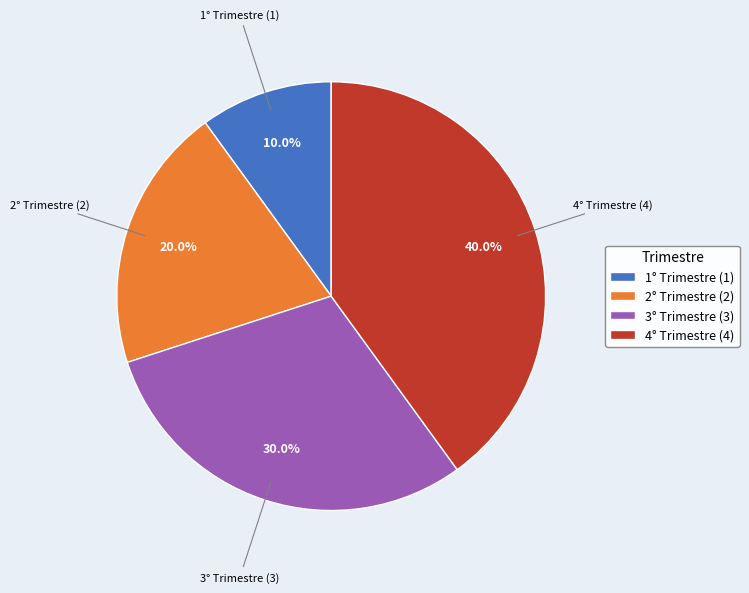

To the nearest percent, what is the average slice percentage?

25%